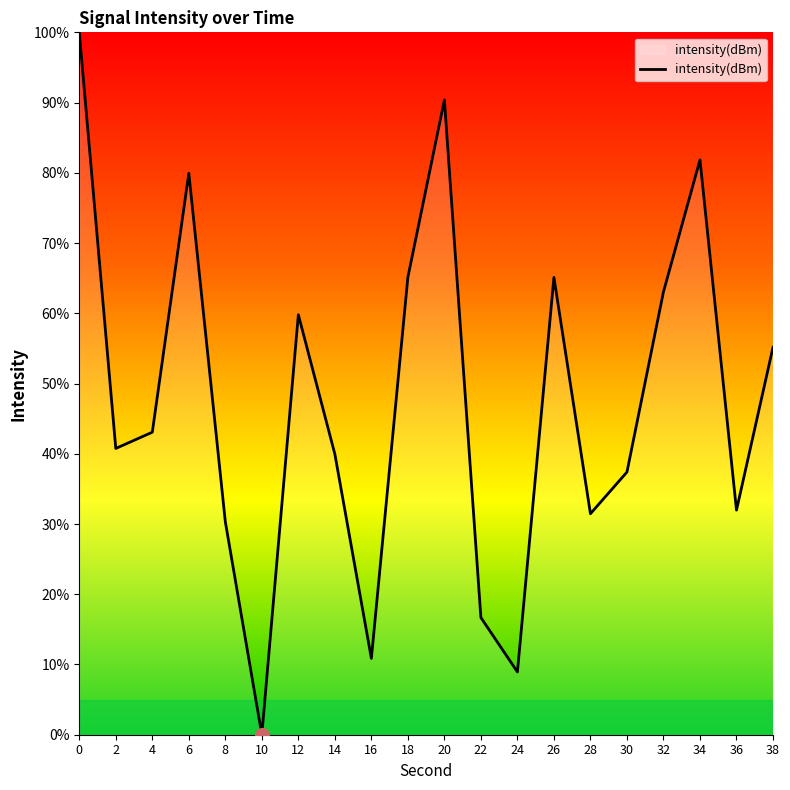

Reading left to right, transcribe all the data shown in this chart.

100.0	40.8	43.1	79.9	30.3	0.0	59.8	39.9	10.9	65.1	90.4	16.7	8.9	65.1	31.5	37.4	63.1	81.8	32.0	55.2